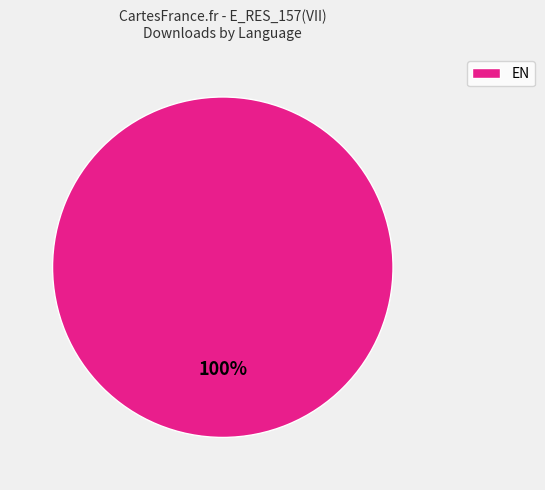

What is the majority slice?

EN